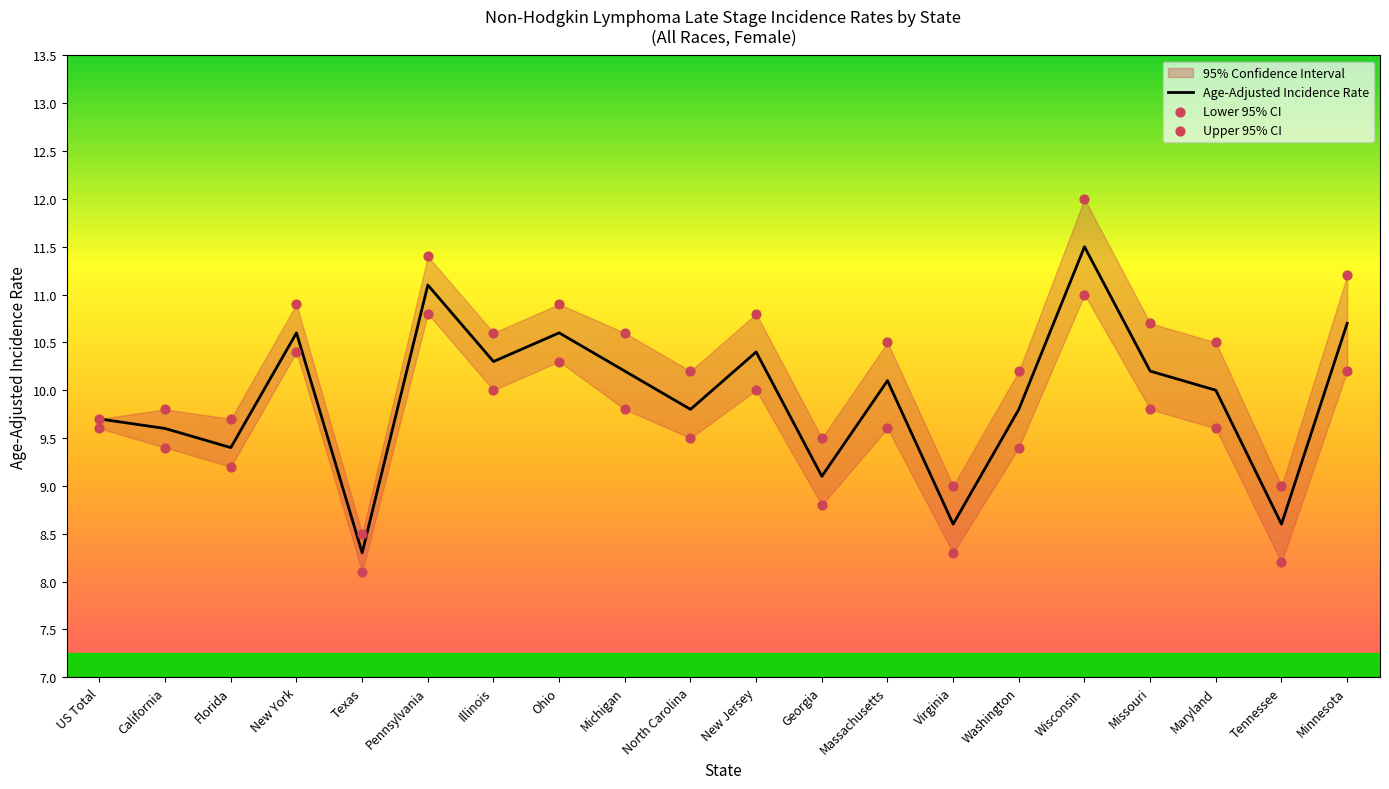

Is the value of Age-Adjusted Incidence Rate at Georgia greater than the value of Upper 95% CI at Pennsylvania?

No